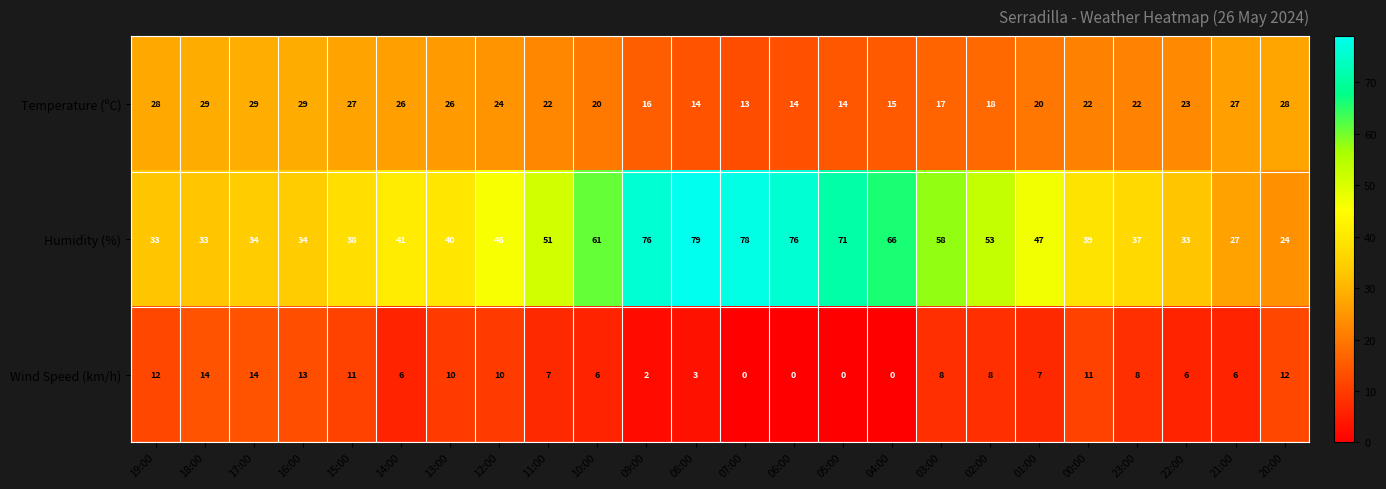

At how many categories does at least one series exceed 50?

10